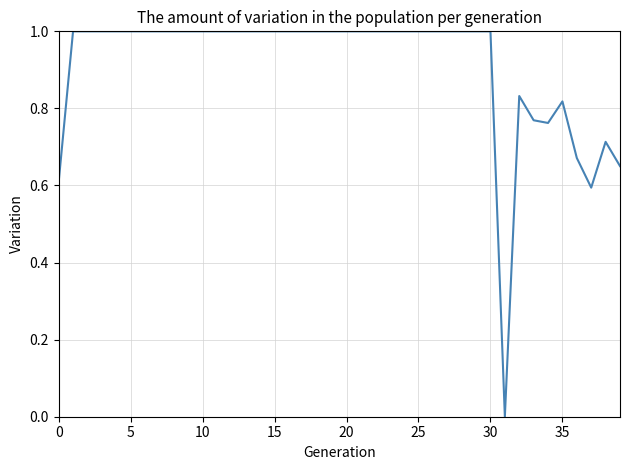

What is the greatest value displayed?

1.0